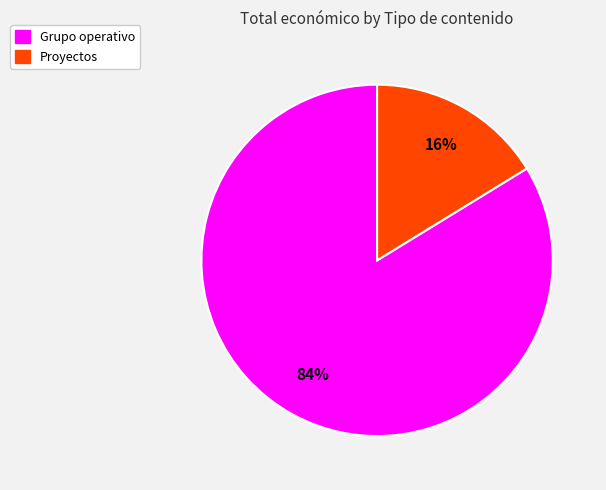

Count the number of slices in the pie.

2